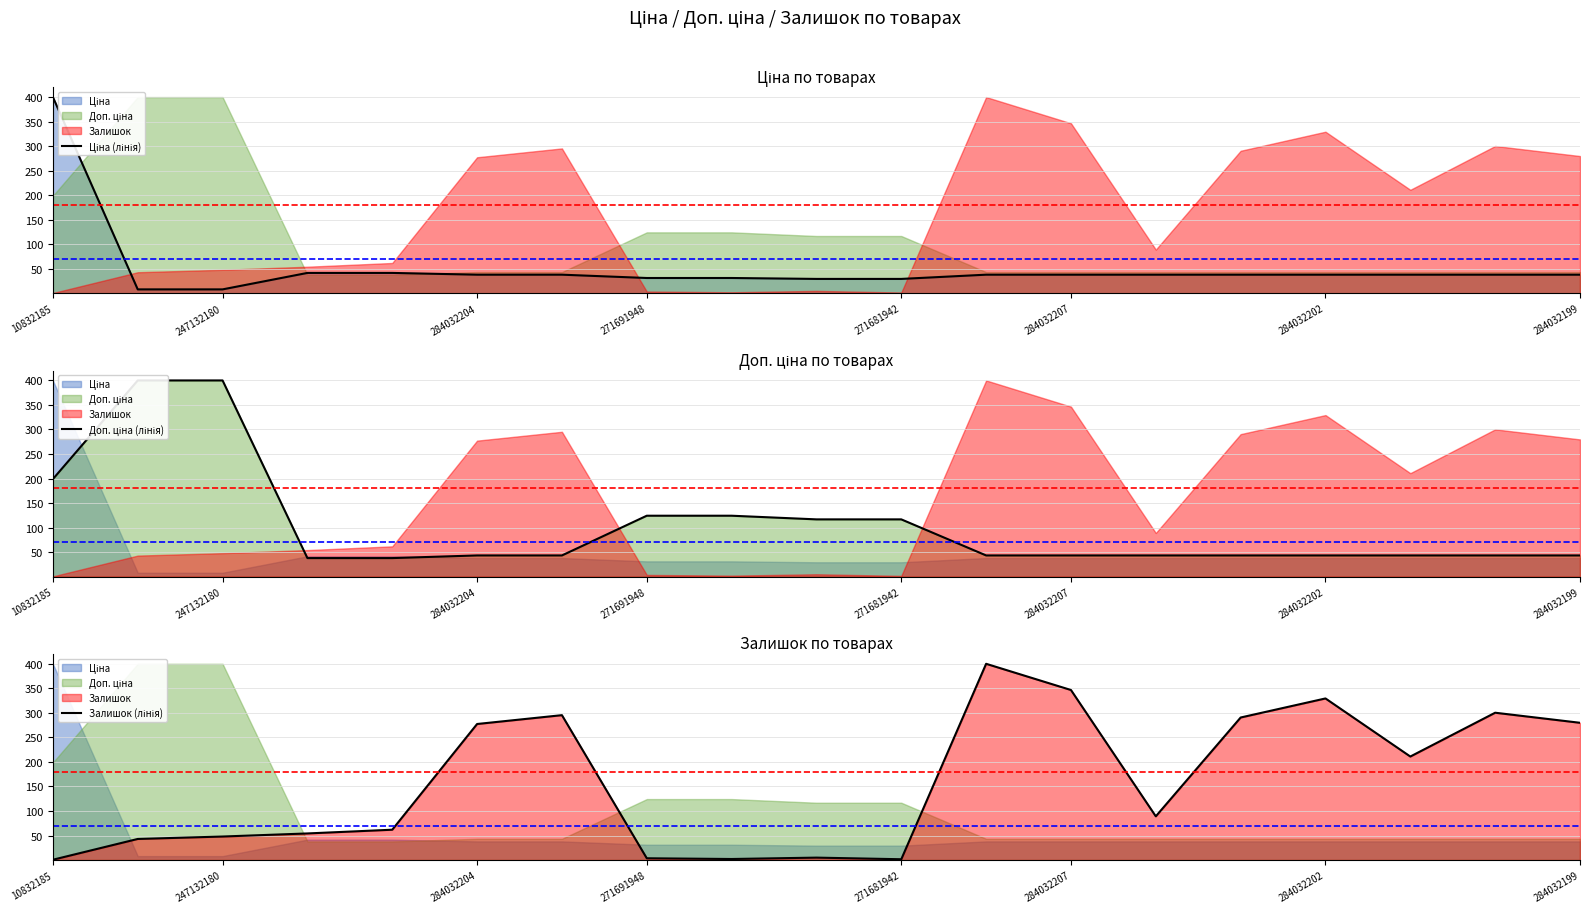

At which label does Доп. ціна (лінія) first exceed 43?

10832185